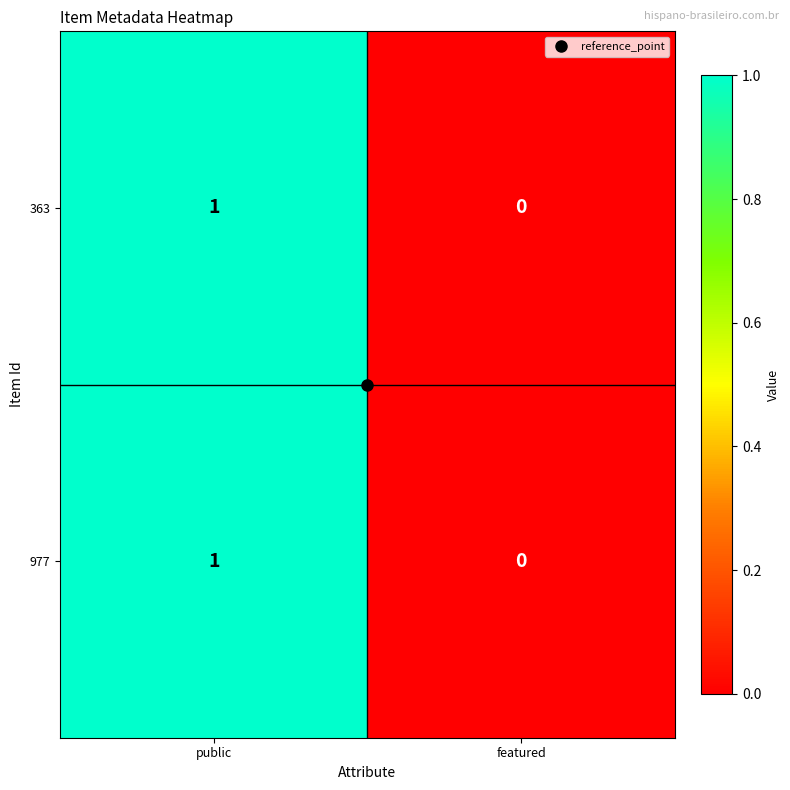

Which label corresponds to the largest value in the chart?

public